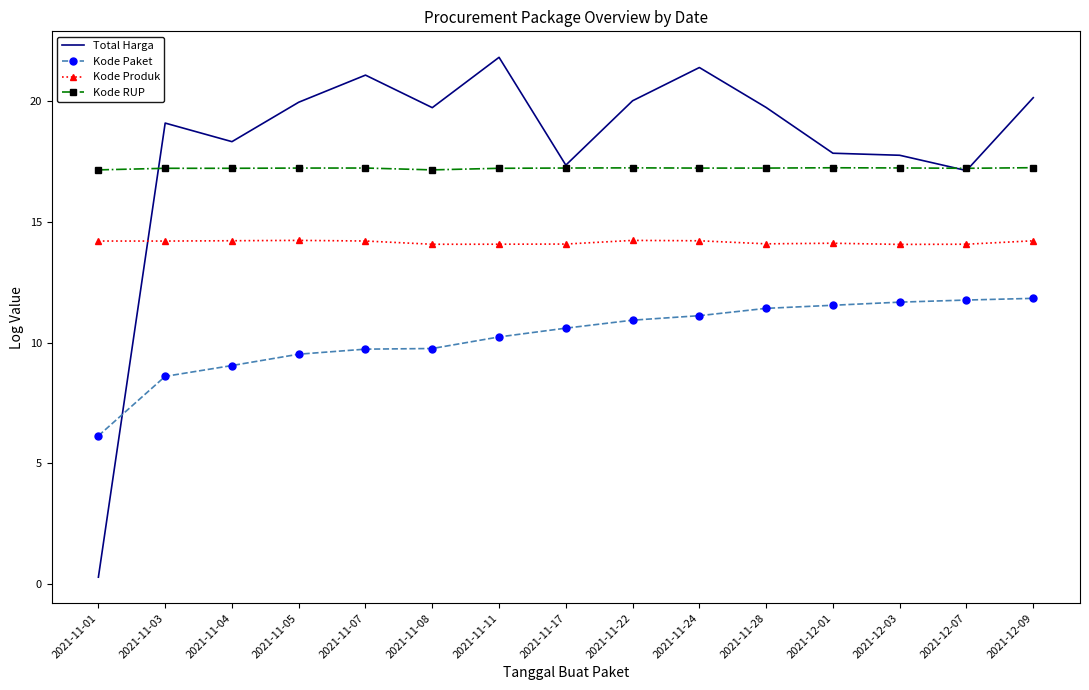

What is the total value across all series at 2021-11-28?

62.5